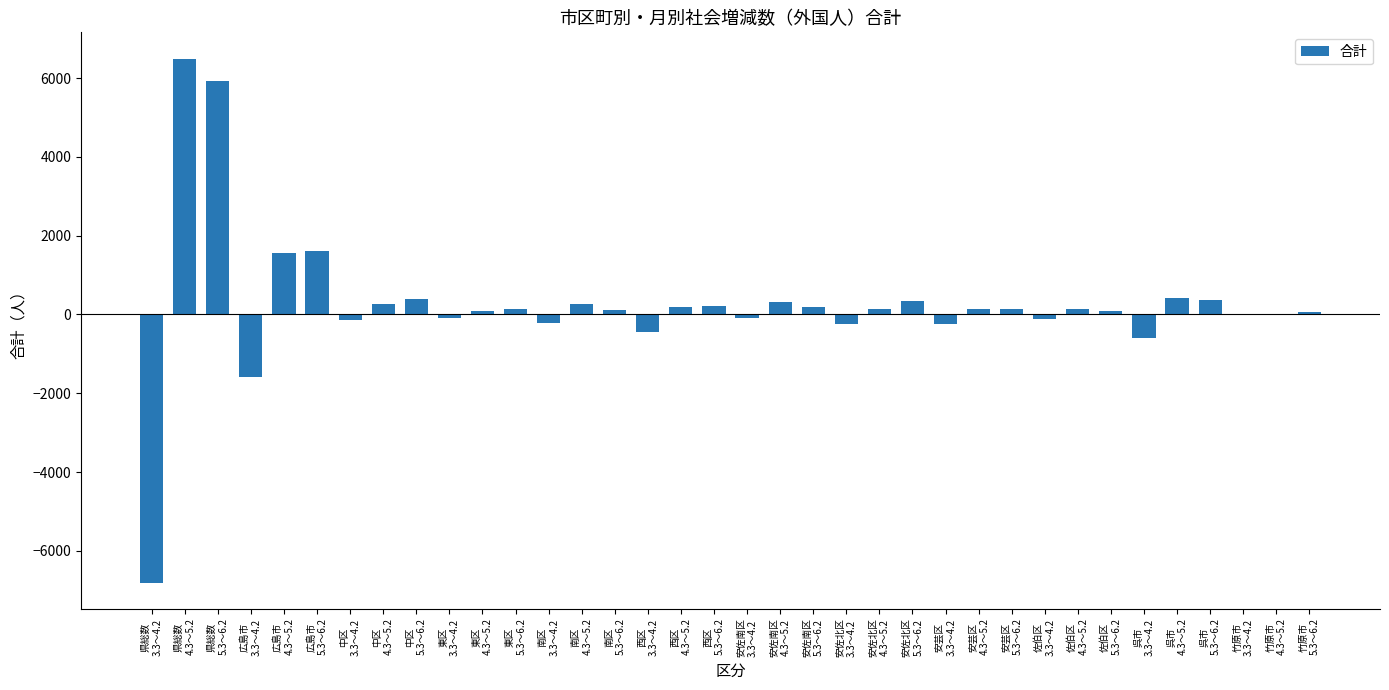

What is the greatest value displayed?

6498